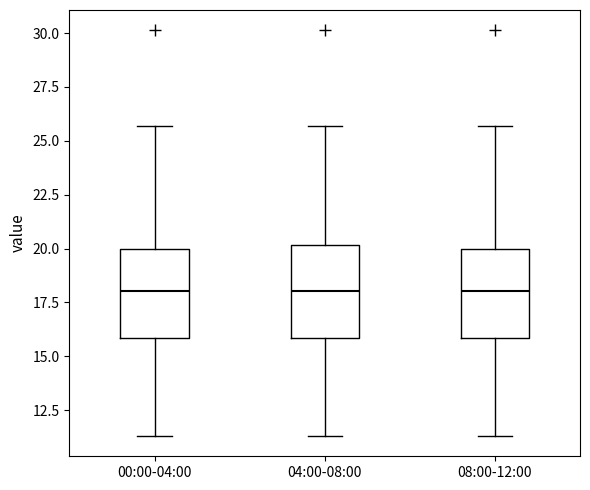

Reading left to right, transcribe this box plot: for each box, give where its median line is, the range the box spans, and where its two whiskers end, as read against the y-axis. The values are not printed on the chart, so give them approximately, as read against the axis.

00:00-04:00: median 18.0, box 16.0 to 20.0, whiskers 11.5 to 25.5
04:00-08:00: median 18.0, box 16.0 to 20.0, whiskers 11.5 to 25.5
08:00-12:00: median 18.0, box 16.0 to 20.0, whiskers 11.5 to 25.5